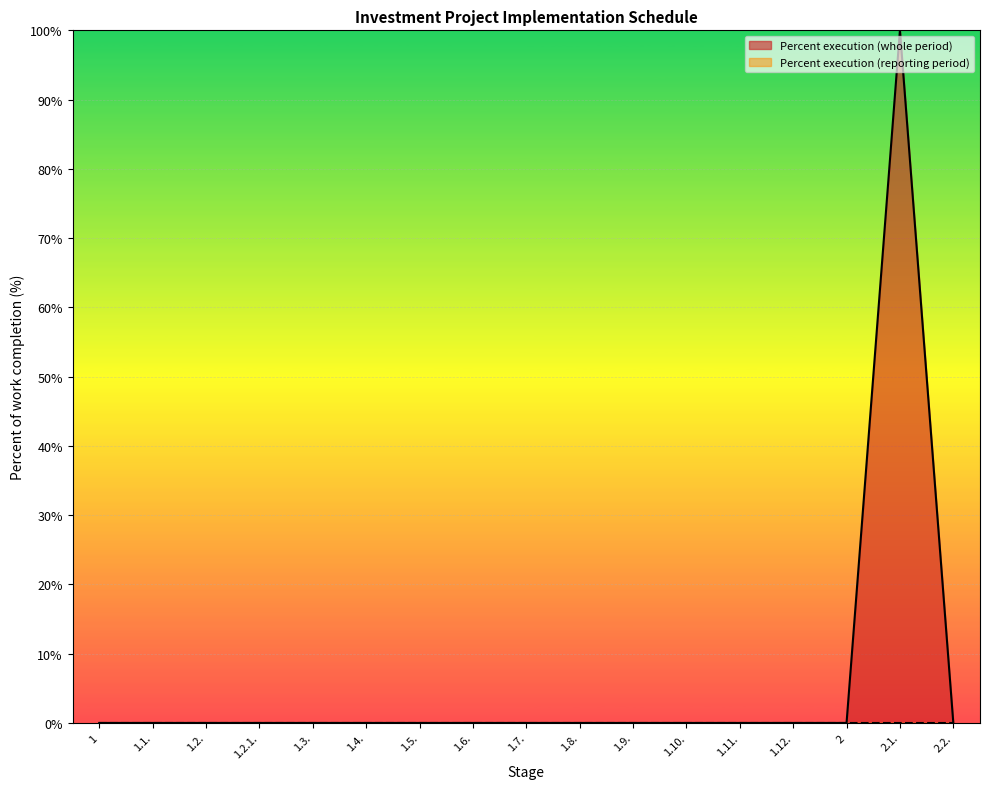

List the labels in order of value, largest first.

2.1., 1, 1.1., 1.2., 1.2.1., 1.3., 1.4., 1.5., 1.6., 1.7., 1.8., 1.9., 1.10., 1.11., 1.12., 2, 2.2.